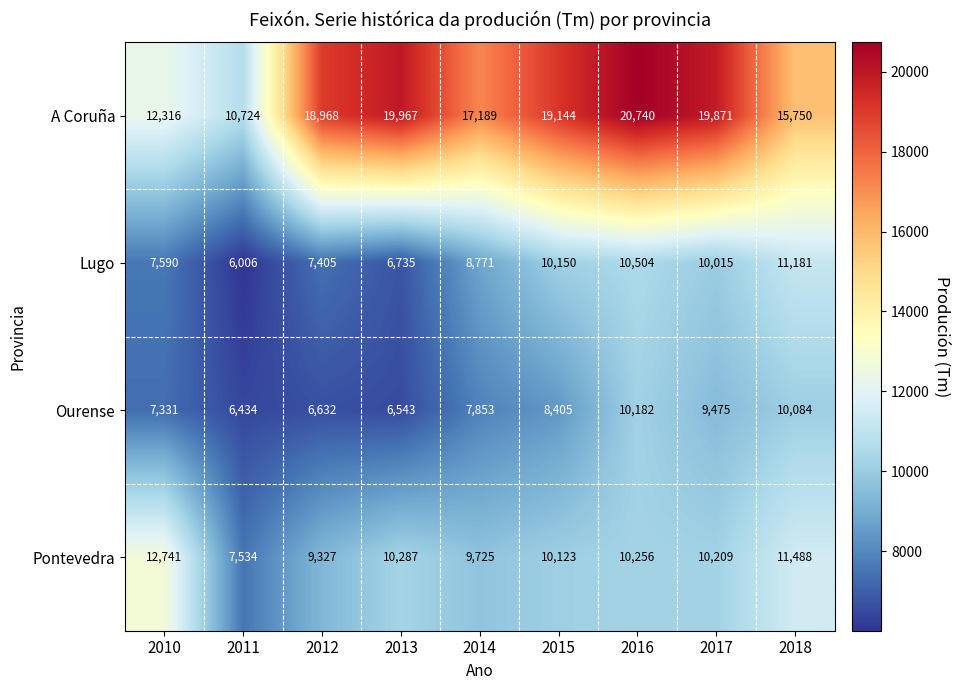

The value of Lugo at 2014 is 6136. True or false?

False